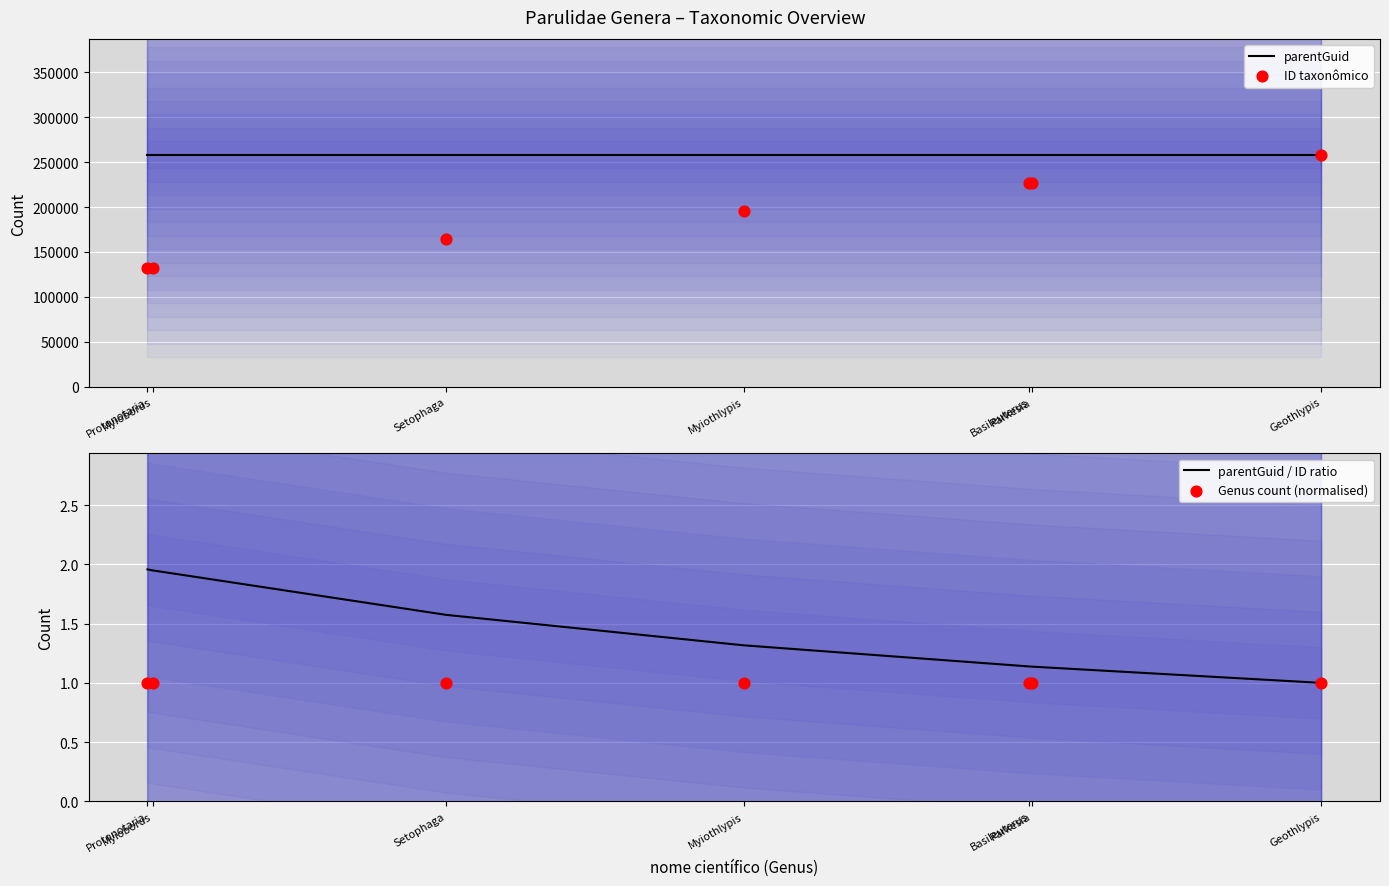

Which series contains the highest Y value?

ID taxonômico